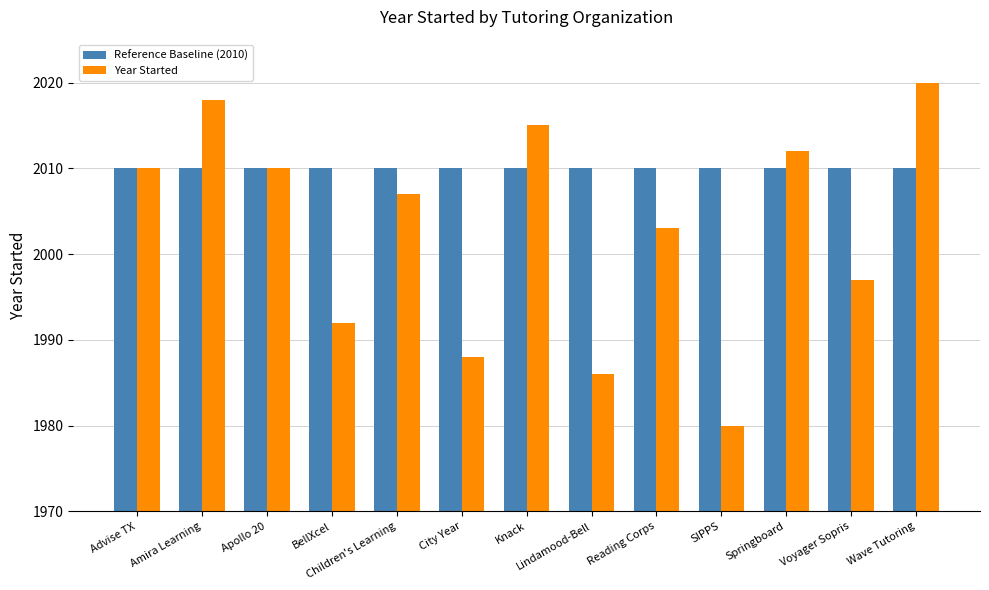

The Reference Baseline (2010) series shows 2010 at SIPPS. True or false?

True